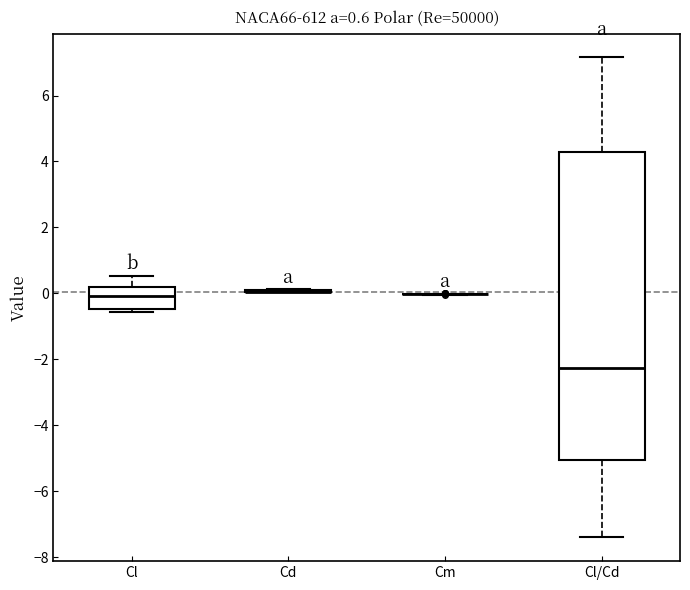

Comparing the boxes themselves (not the whiskers), which one is the tallest?

Cl/Cd